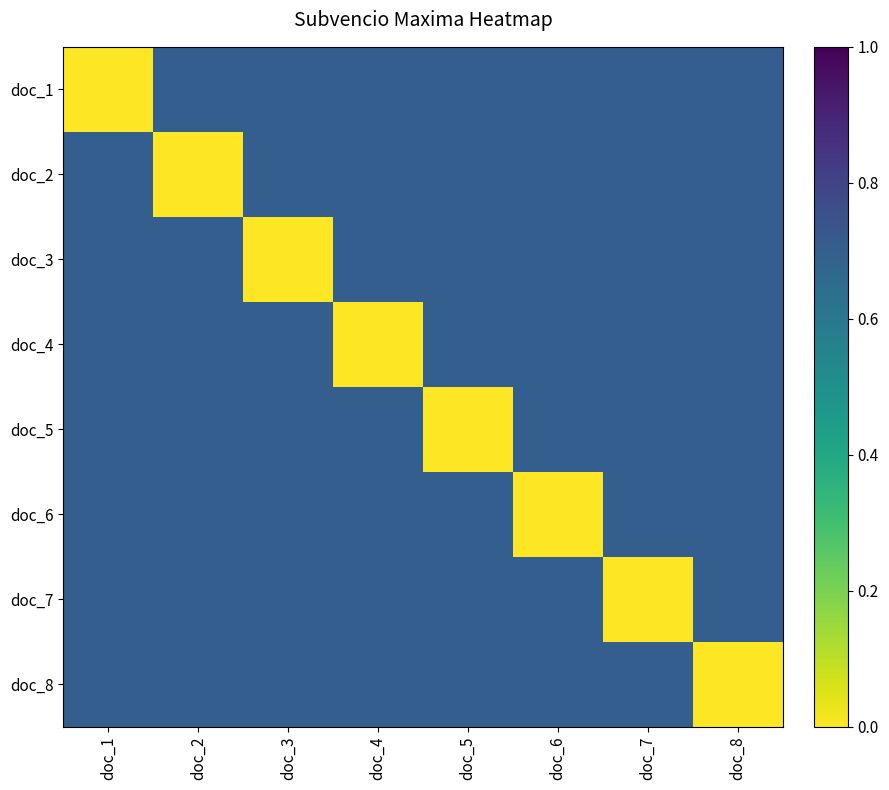

Reading right to left, what are all the values shown in this chart?

doc_1: doc_8=0.7	doc_7=0.7	doc_6=0.7	doc_5=0.7	doc_4=0.7	doc_3=0.7	doc_2=0.7	doc_1=0.0
doc_2: doc_8=0.7	doc_7=0.7	doc_6=0.7	doc_5=0.7	doc_4=0.7	doc_3=0.7	doc_2=0.0	doc_1=0.7
doc_3: doc_8=0.7	doc_7=0.7	doc_6=0.7	doc_5=0.7	doc_4=0.7	doc_3=0.0	doc_2=0.7	doc_1=0.7
doc_4: doc_8=0.7	doc_7=0.7	doc_6=0.7	doc_5=0.7	doc_4=0.0	doc_3=0.7	doc_2=0.7	doc_1=0.7
doc_5: doc_8=0.7	doc_7=0.7	doc_6=0.7	doc_5=0.0	doc_4=0.7	doc_3=0.7	doc_2=0.7	doc_1=0.7
doc_6: doc_8=0.7	doc_7=0.7	doc_6=0.0	doc_5=0.7	doc_4=0.7	doc_3=0.7	doc_2=0.7	doc_1=0.7
doc_7: doc_8=0.7	doc_7=0.0	doc_6=0.7	doc_5=0.7	doc_4=0.7	doc_3=0.7	doc_2=0.7	doc_1=0.7
doc_8: doc_8=0.0	doc_7=0.7	doc_6=0.7	doc_5=0.7	doc_4=0.7	doc_3=0.7	doc_2=0.7	doc_1=0.7